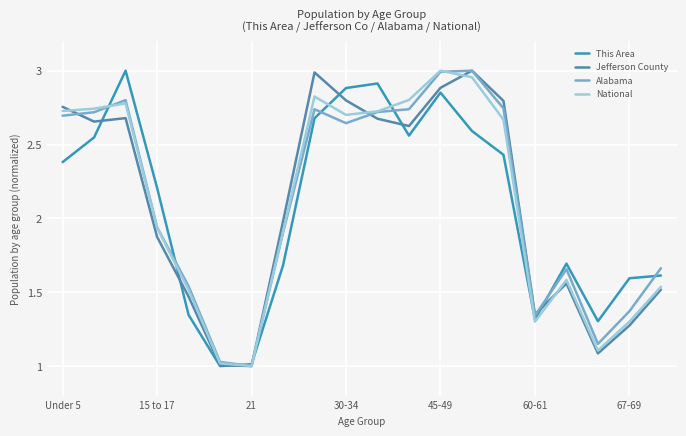

What is the sum of all This Area values?

41.6